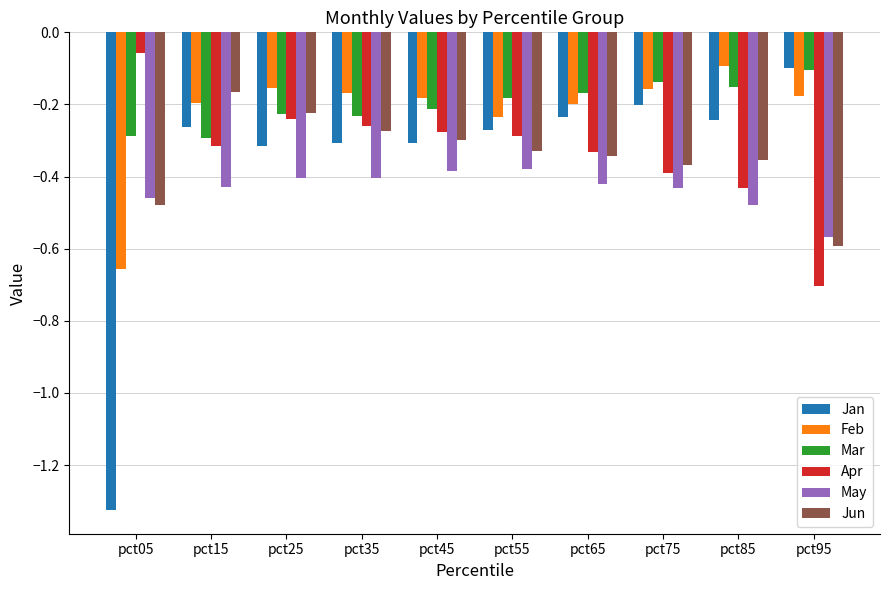

At which category is the sum across all series the highest?

pct25